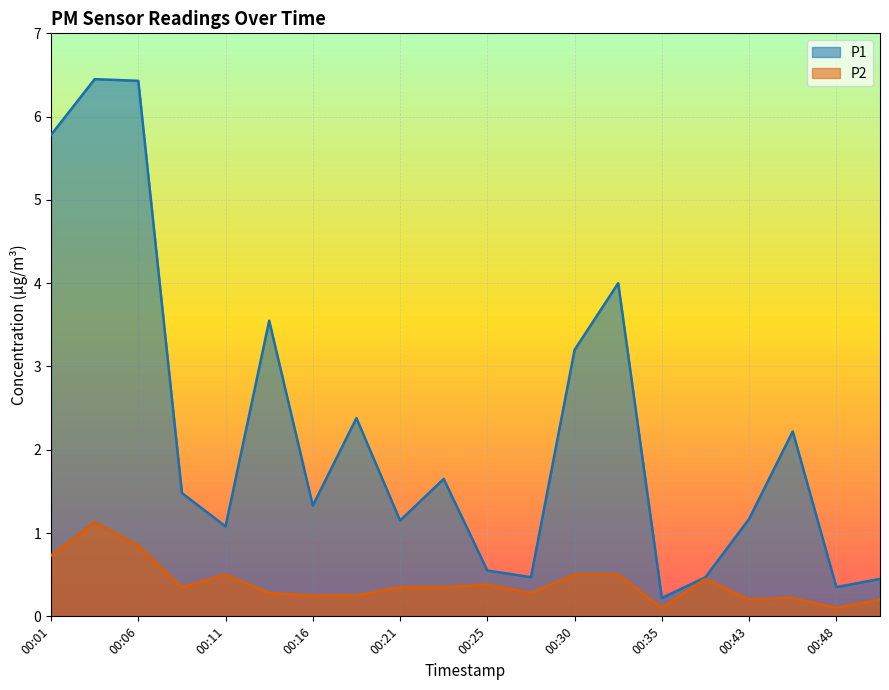

Is the value of P2 at 00:48 greater than the value of P1 at 00:04?

No